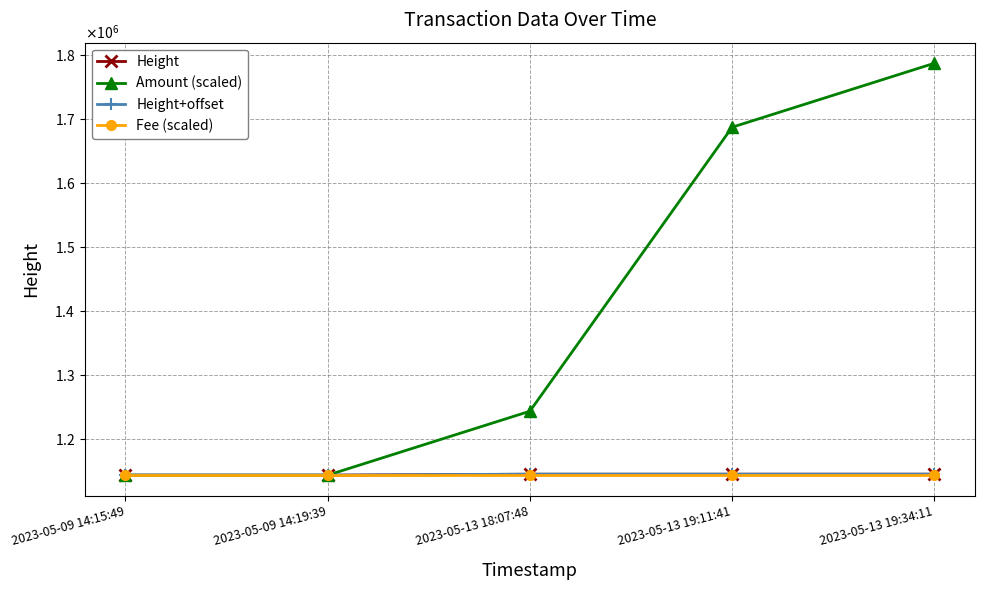

Is the value of Amount (scaled) at 2023-05-09 14:15:49 greater than the value of Height at 2023-05-09 14:19:39?

Yes